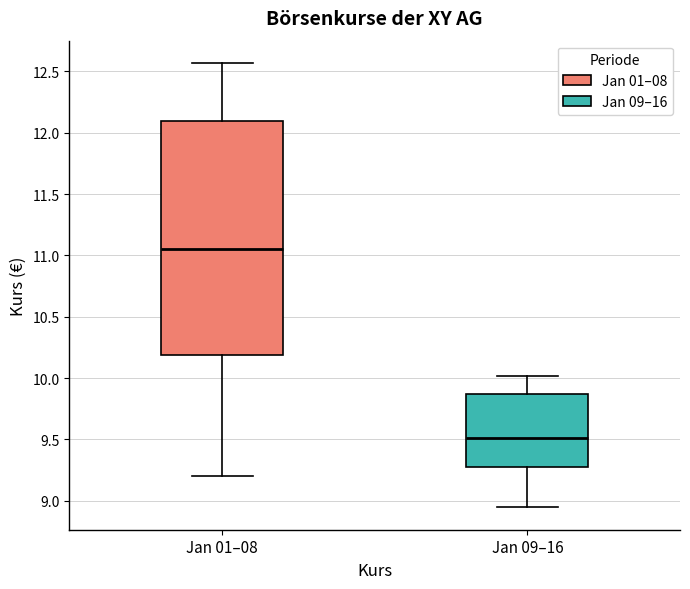

Comparing the boxes themselves (not the whiskers), which one is the tallest?

Jan 01–08